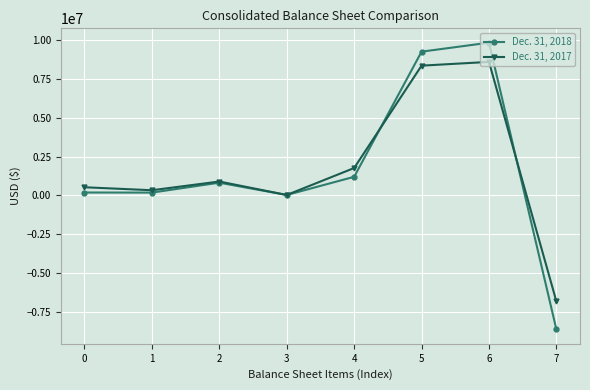

At how many categories does at least one series exceed 7912039?

2